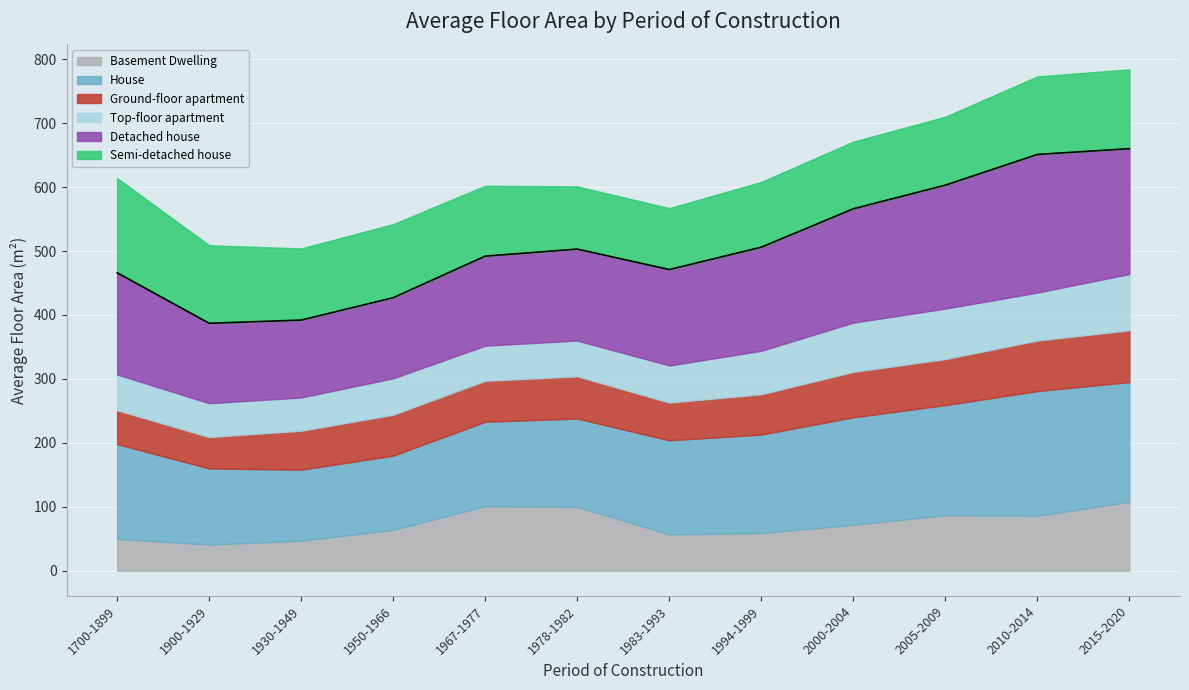

What are all the series names shown in the legend?

Basement Dwelling, House, Ground-floor apartment, Top-floor apartment, Detached house, Semi-detached house